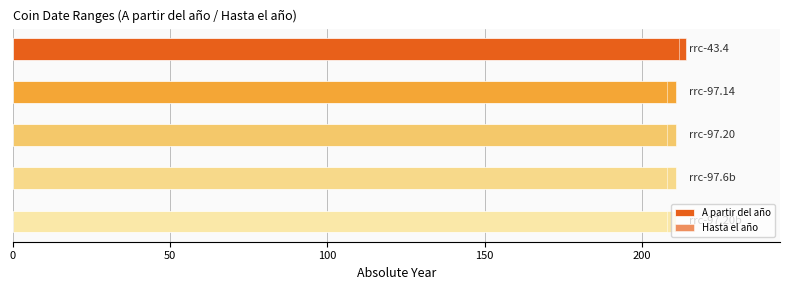

What is the spread (max minus min) of values at 0?

212